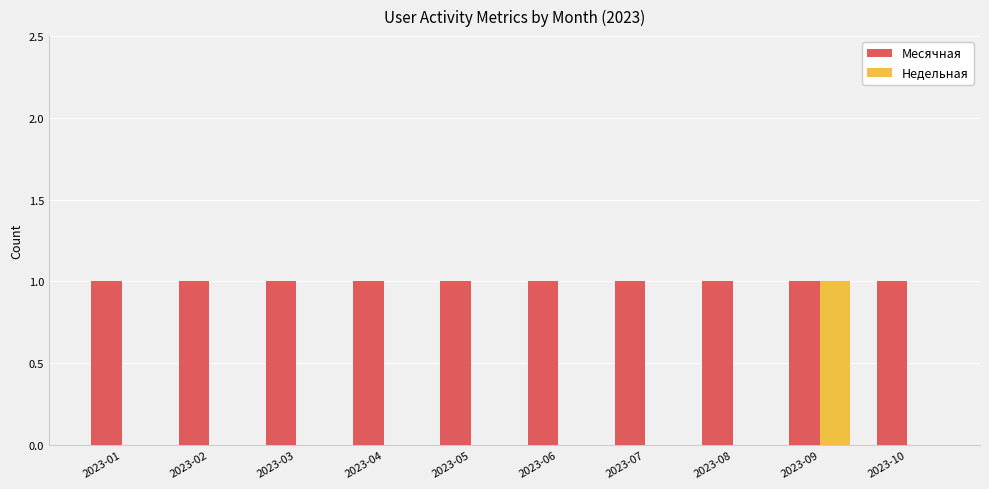

Are the bars grouped side by side (vs. stacked)?

Yes